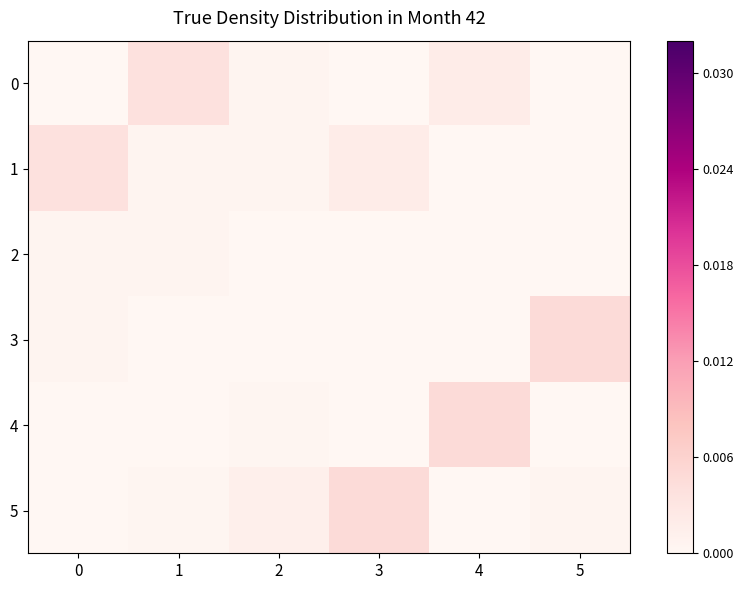

Which series changed the most between 0 and 4?

4